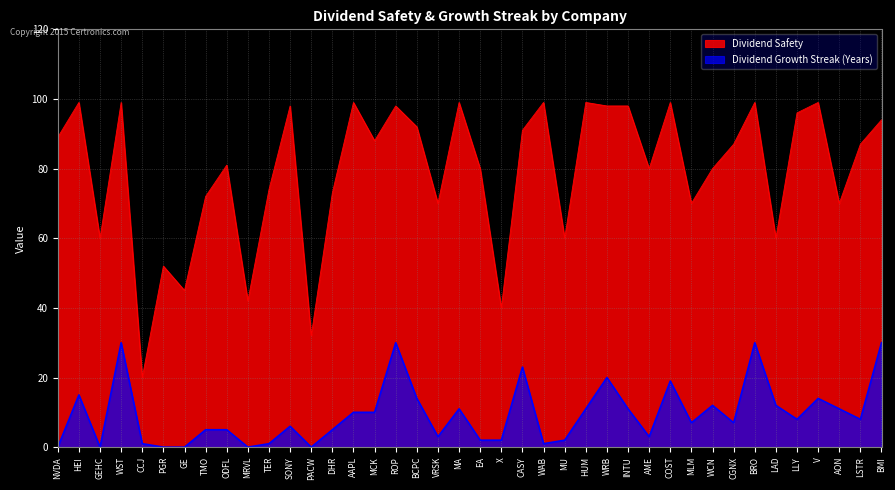

Rank the series by their maximum value, from lowest to highest.

Dividend Growth Streak (Years), Dividend Safety